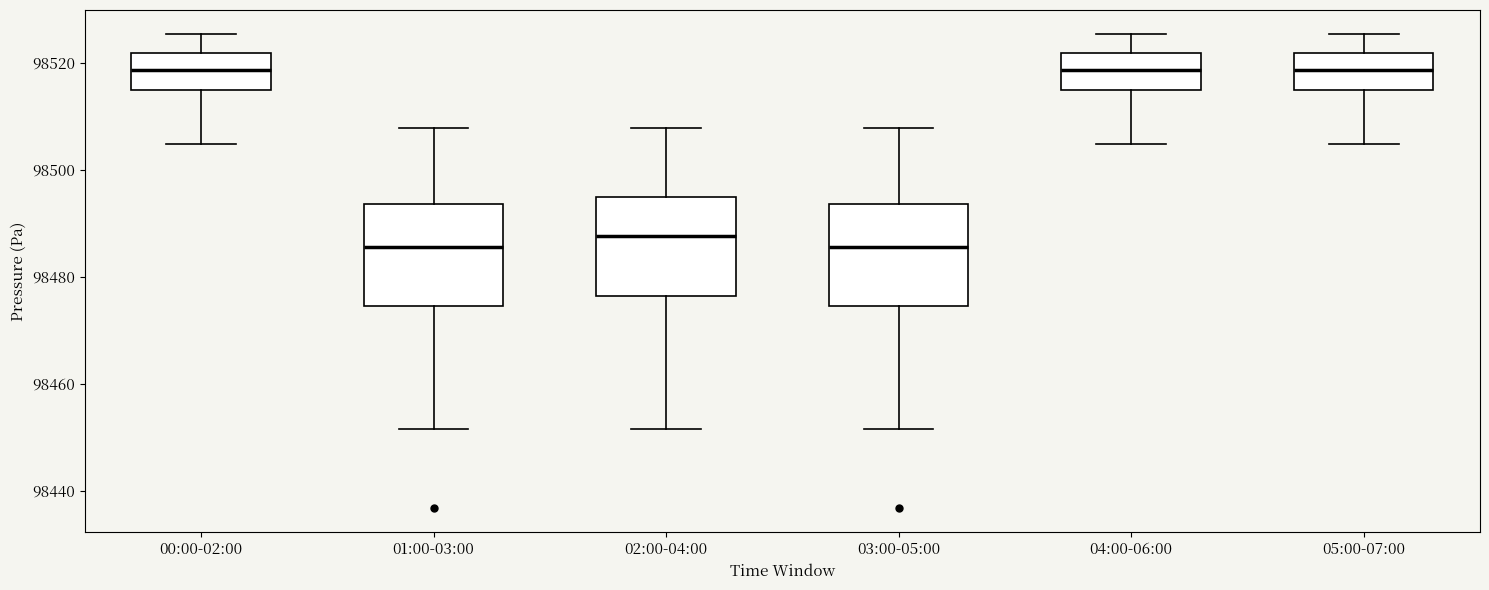

Reading left to right, read every box against the y-axis: the position of its median line, the range the box covers, and the ends of its whiskers. The values are not printed on the chart, so give them approximately, as read against the axis.

00:00-02:00: median 98518, box 98514 to 98522, whiskers 98504 to 98526
01:00-03:00: median 98486, box 98474 to 98494, whiskers 98452 to 98508
02:00-04:00: median 98488, box 98476 to 98494, whiskers 98452 to 98508
03:00-05:00: median 98486, box 98474 to 98494, whiskers 98452 to 98508
04:00-06:00: median 98518, box 98514 to 98522, whiskers 98504 to 98526
05:00-07:00: median 98518, box 98514 to 98522, whiskers 98504 to 98526